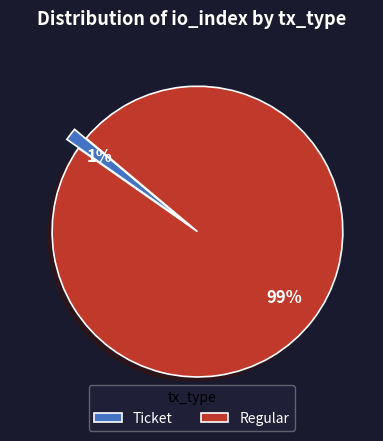

Which category has the smallest portion of the pie?

Ticket